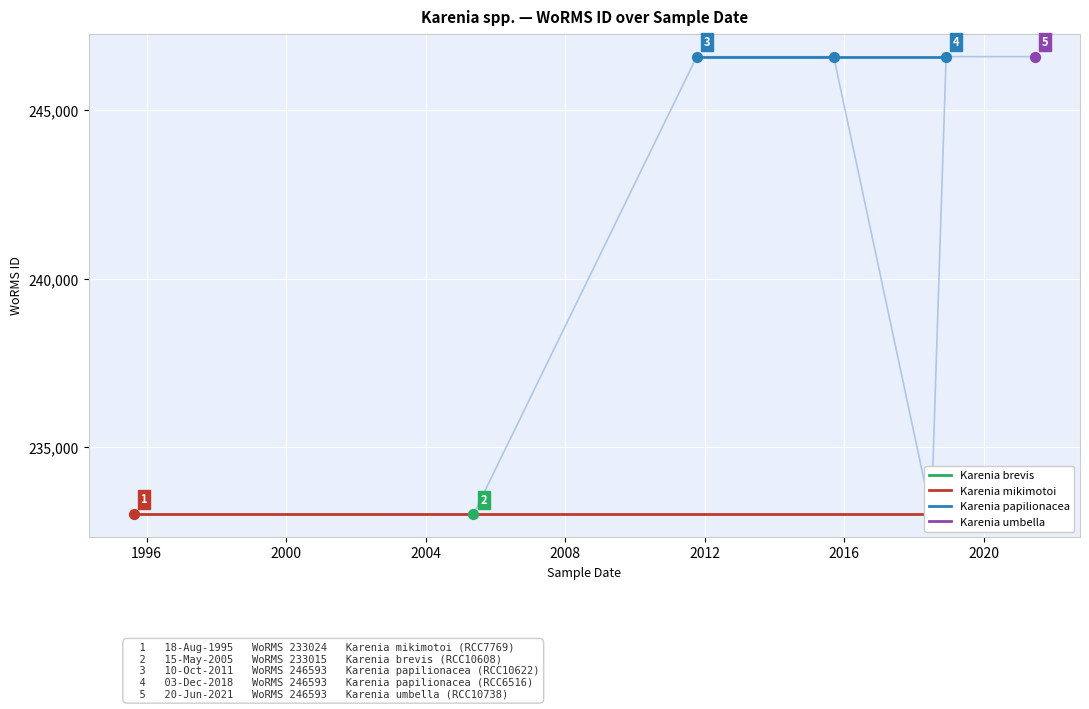

Which has a higher value, 13-09-2015 or 18-08-1995?

13-09-2015